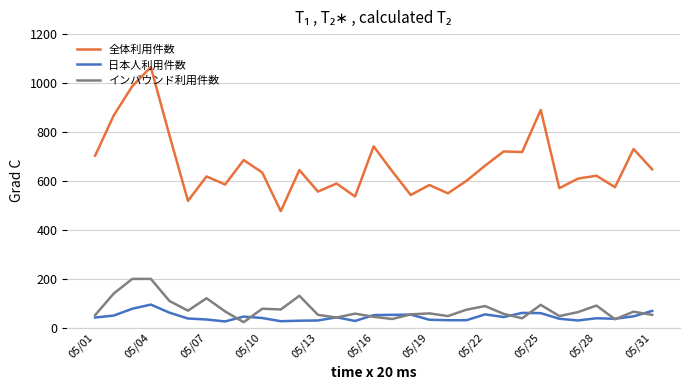

Which series has the largest total across all categories?

全体利用件数